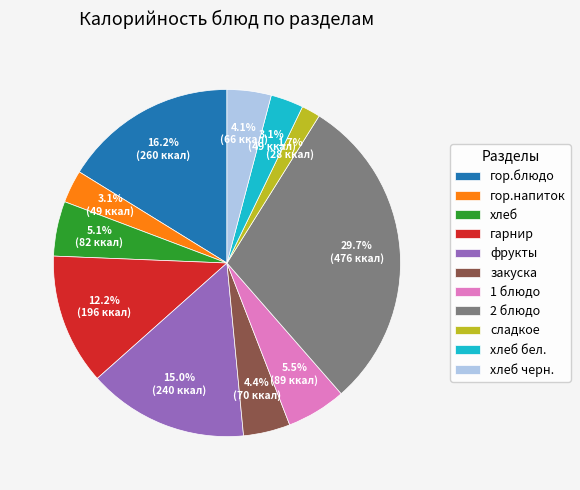

Combined, do гор.блюдо and 1 блюдо account for over 50%?

No